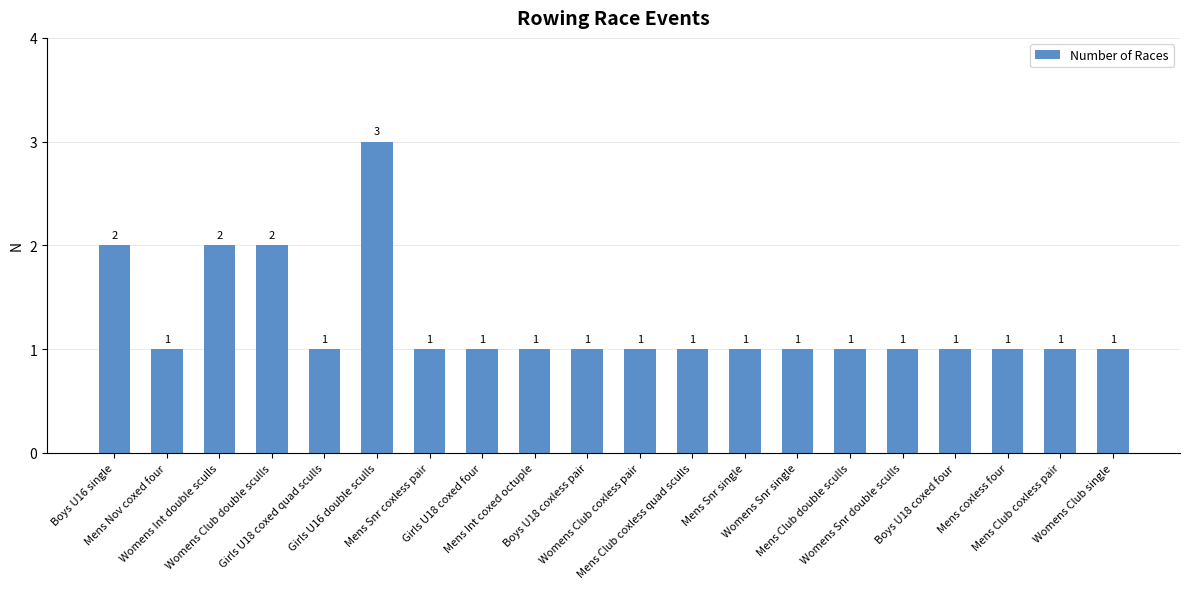

Reading left to right, what are all the values shown in this chart?

Boys U16 single=2	Mens Nov coxed four=1	Womens Int double sculls=2	Womens Club double sculls=2	Girls U18 coxed quad sculls=1	Girls U16 double sculls=3	Mens Snr coxless pair=1	Girls U18 coxed four=1	Mens Int coxed octuple=1	Boys U18 coxless pair=1	Womens Club coxless pair=1	Mens Club coxless quad sculls=1	Mens Snr single=1	Womens Snr single=1	Mens Club double sculls=1	Womens Snr double sculls=1	Boys U18 coxed four=1	Mens coxless four=1	Mens Club coxless pair=1	Womens Club single=1